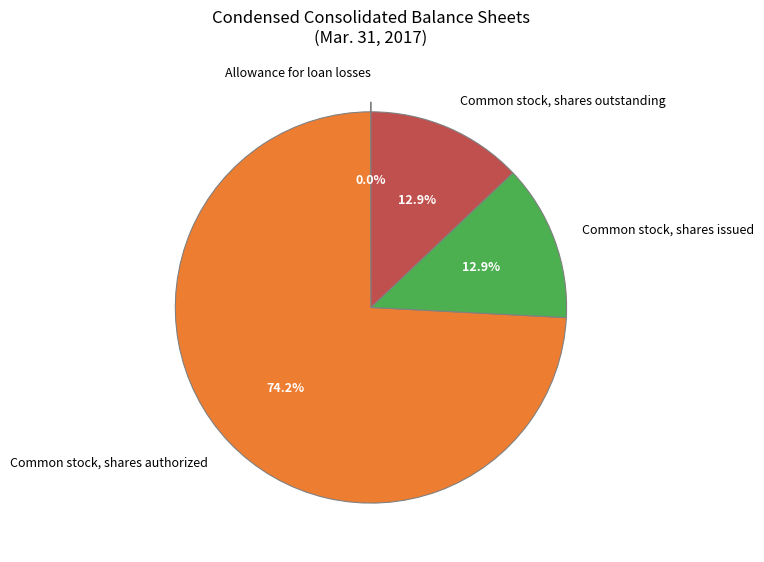

Does any single category account for the majority?

Yes